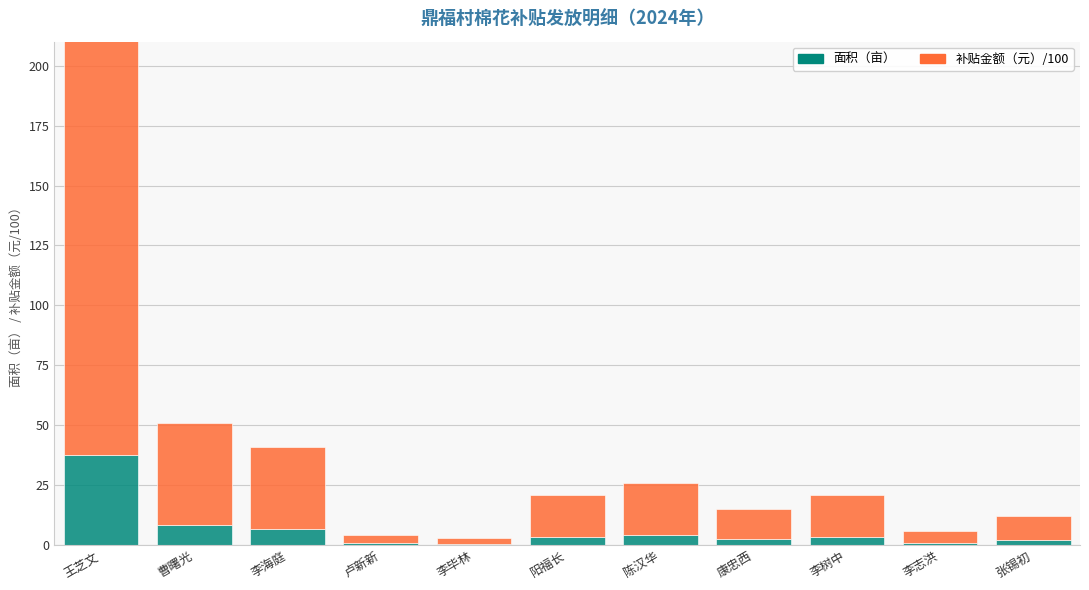

Reading left to right, extract all data points from this chart.

面积（亩）: 37.5	8.5	6.8	0.7	0.5	3.5	4.3	2.5	3.5	1.0	2.0
补贴金额（元）/100: 187.5	42.5	34.0	3.5	2.5	17.5	21.5	12.5	17.5	5.0	10.0